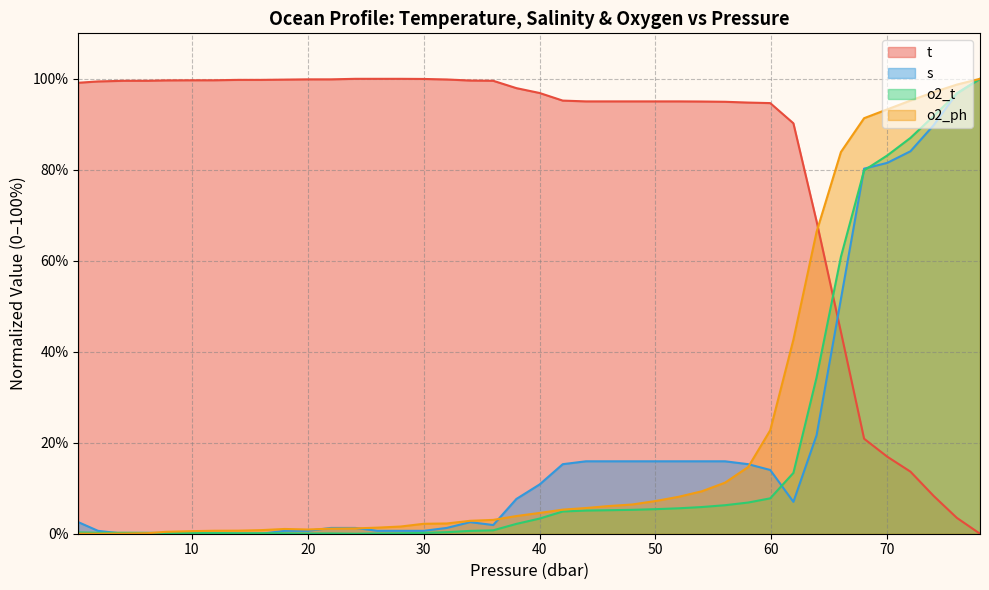

After their last crossing, which series has the higher values: o2_t or t?

o2_t